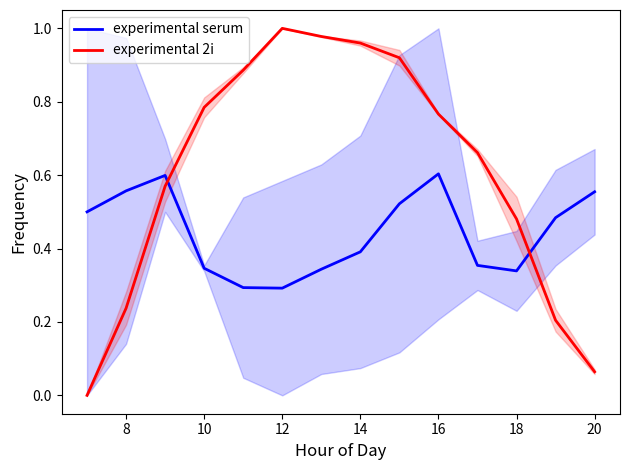

Which series ends up on top after the final intersection of experimental 2i and experimental serum?

experimental serum